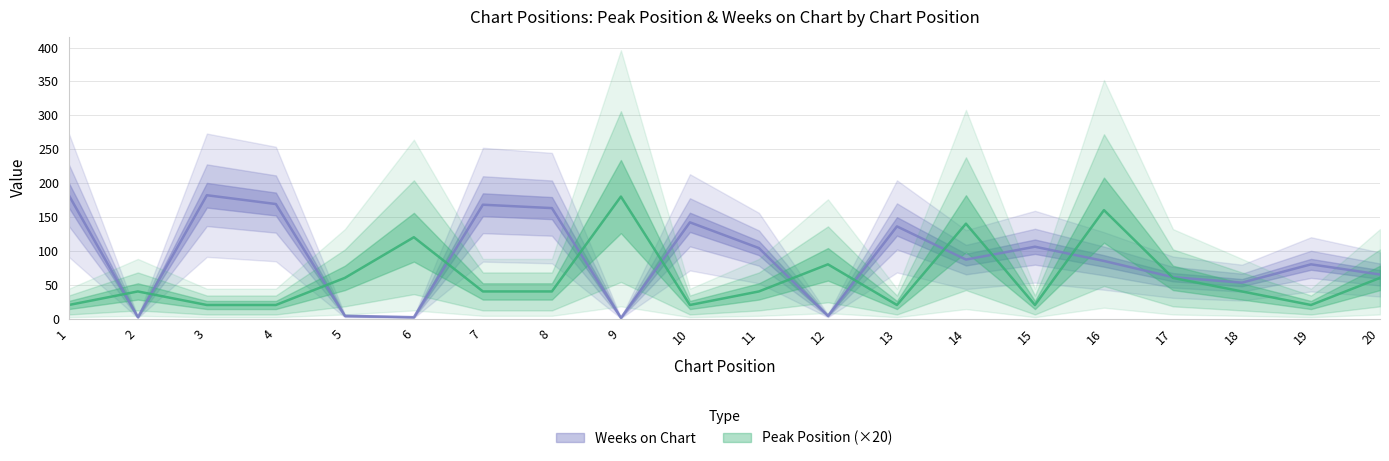

Which series has the largest total across all categories?

Weeks on Chart